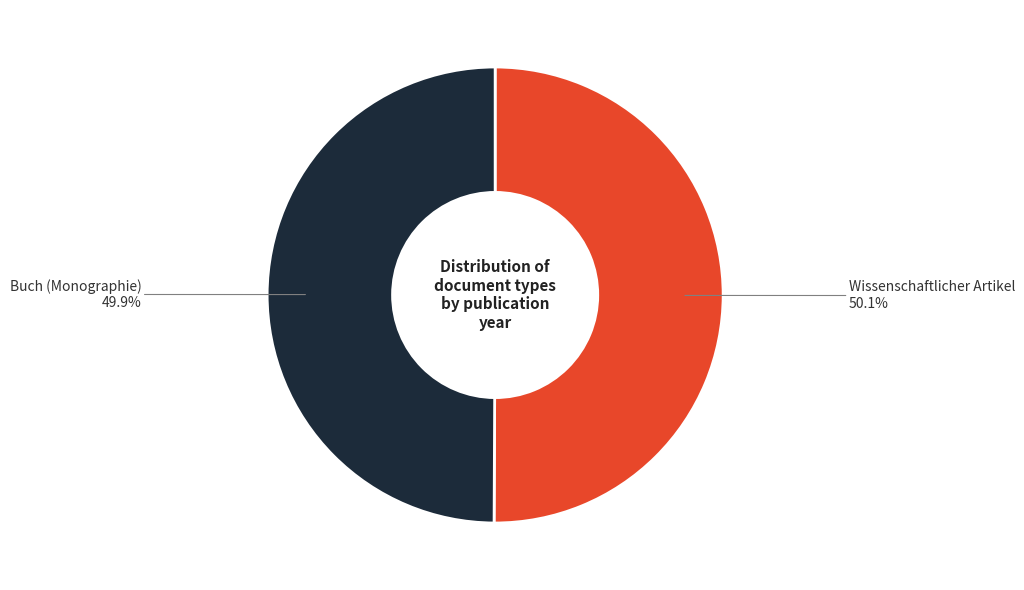

Is there a majority slice in this chart?

Yes